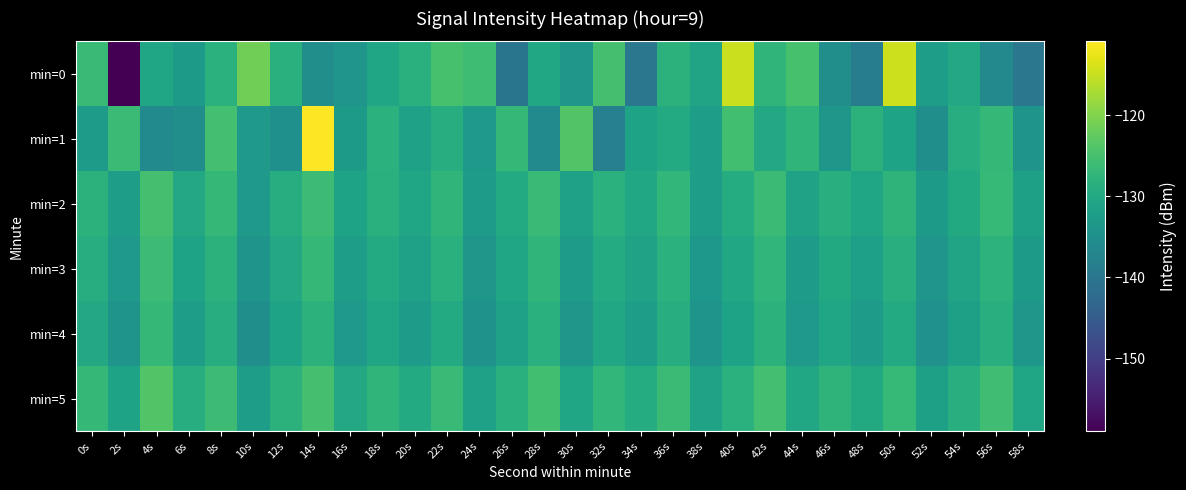

What is the difference between the maximum and minimum values in the min=0 series?

44.4